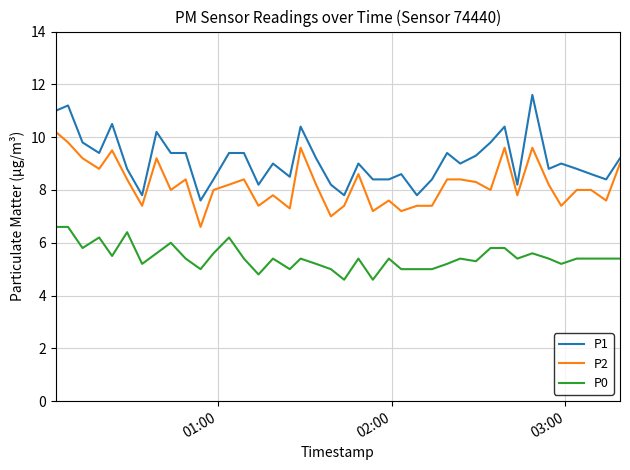

How many distinct data groups are displayed?

3